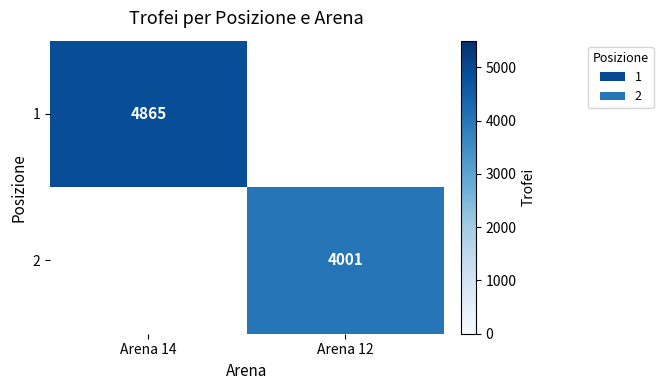

True or false: 2 has a value of 1112 at Arena 12.

False